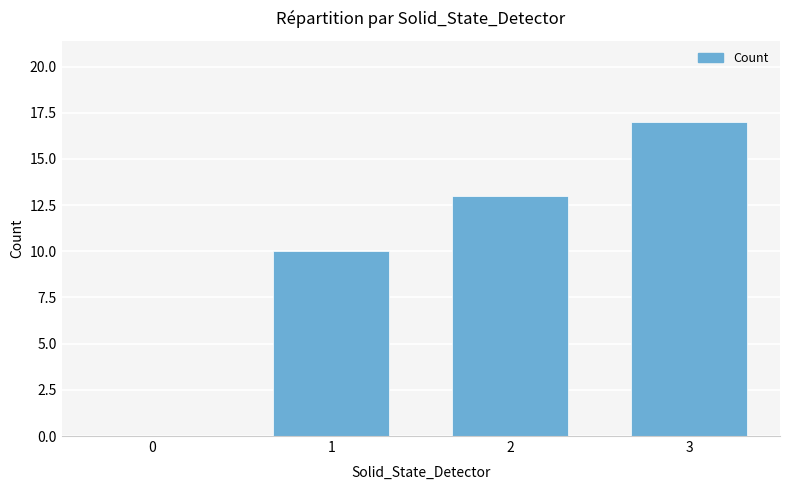

What is the sum of the values at 3 and 2?

30